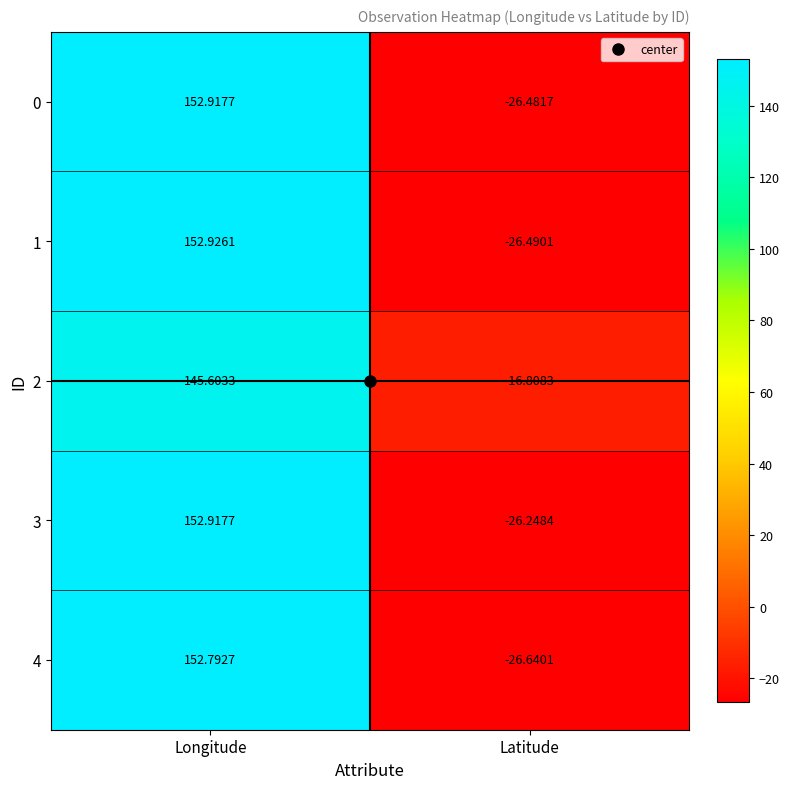

Where is 4 nearest to the value 63?

Latitude